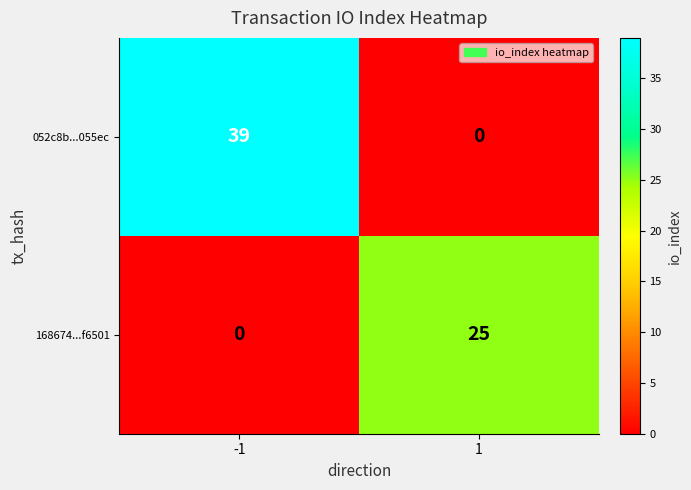

Reading left to right, list all the values displayed in this chart.

052c8b...055ec: 39	0
168674...f6501: 0	25